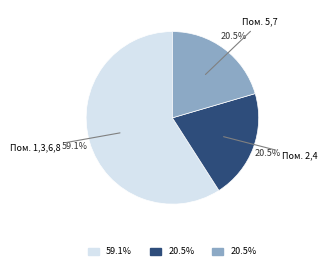

Is there a majority slice in this chart?

Yes